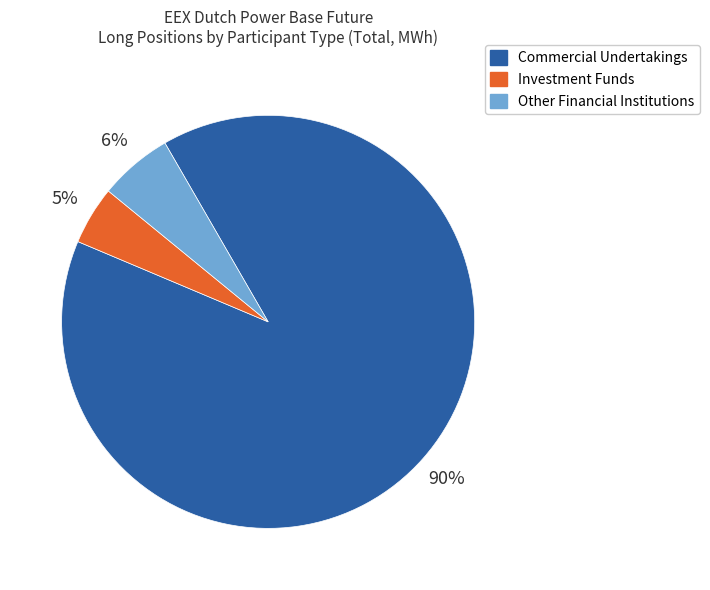

Count the number of slices in the pie.

3